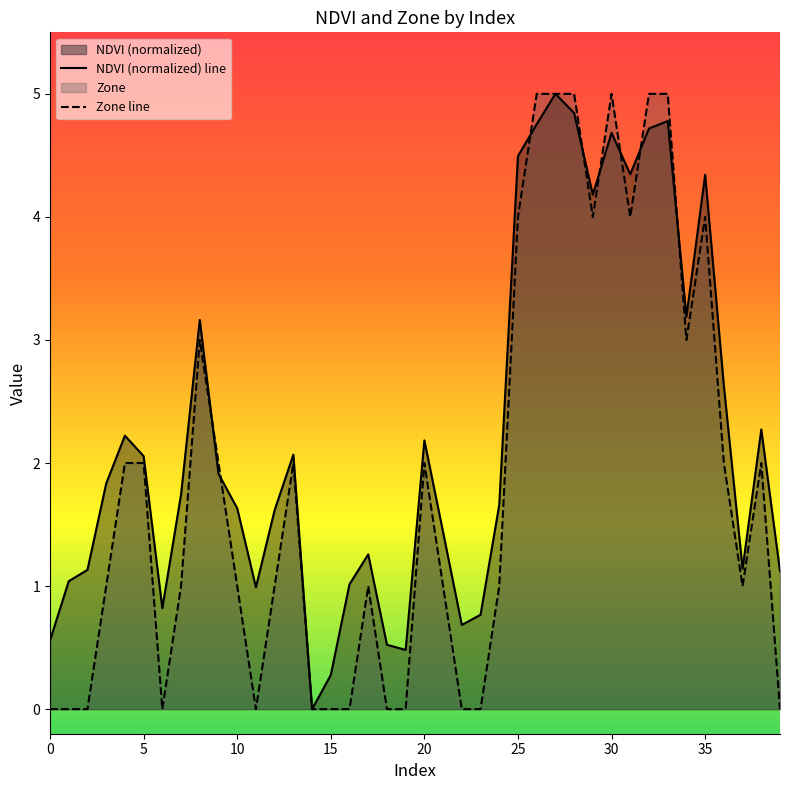

At how many categories does at least one series exceed 0?

39